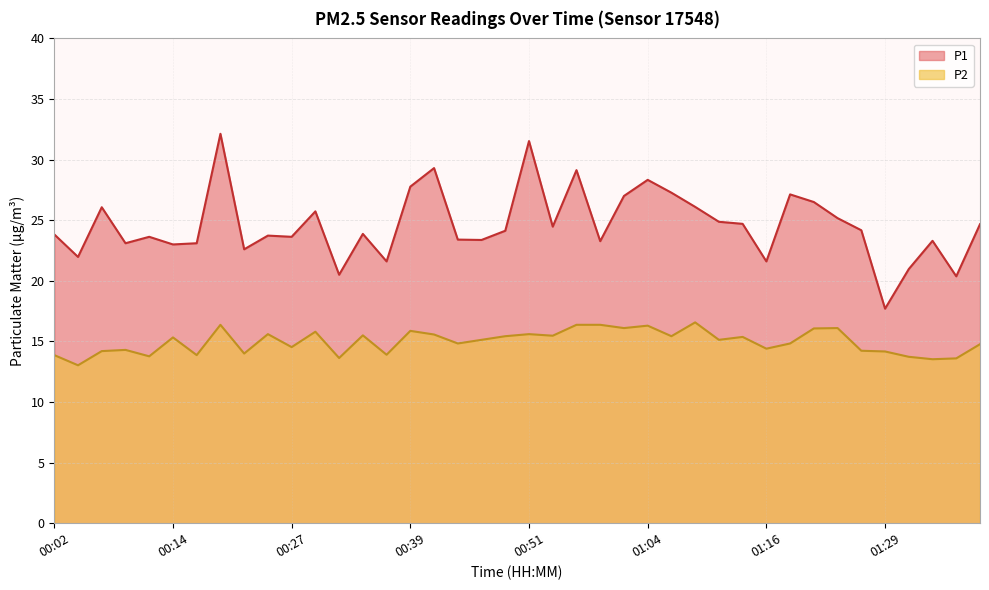

Is it true that P2 equals 13.5 at 01:33?

True